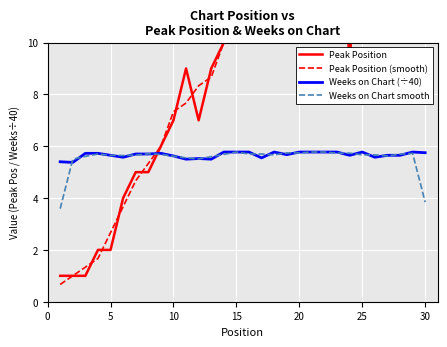

Where is Weeks on Chart smooth nearest to the value 4?

30